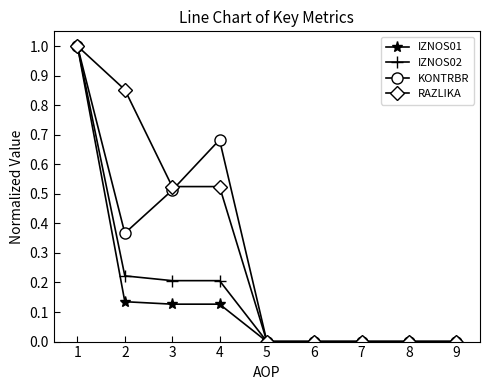

True or false: KONTRBR has a value of 0.7 at 9.

False